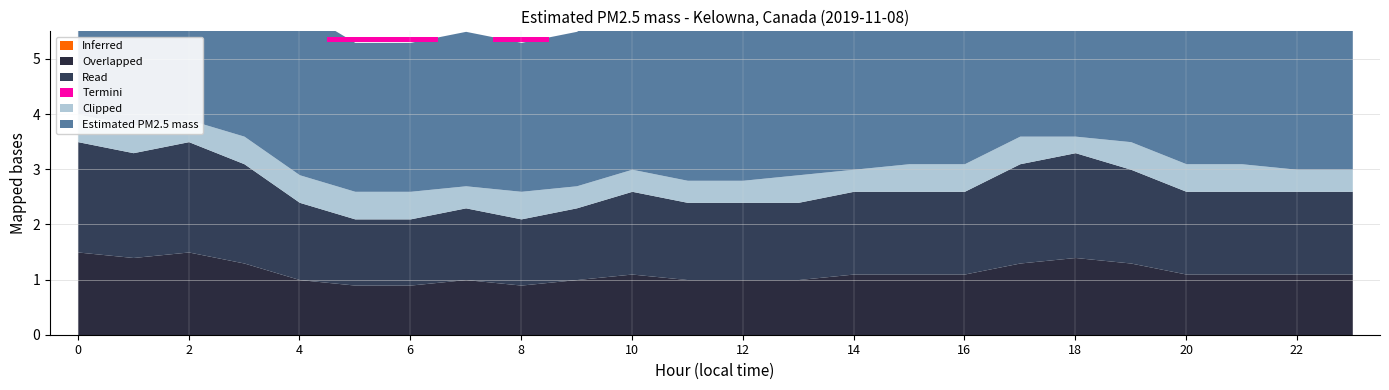

True or false: Clipped and Overlapped cross at least once.

False